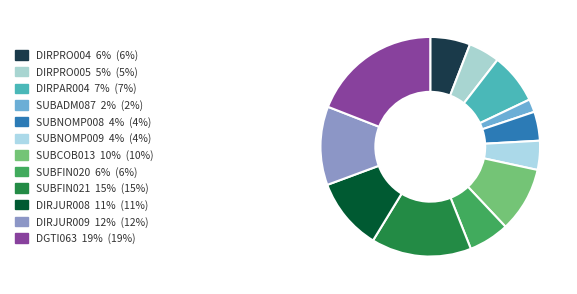

True or false: SUBNOMP009 accounts for 14% of the total.

False